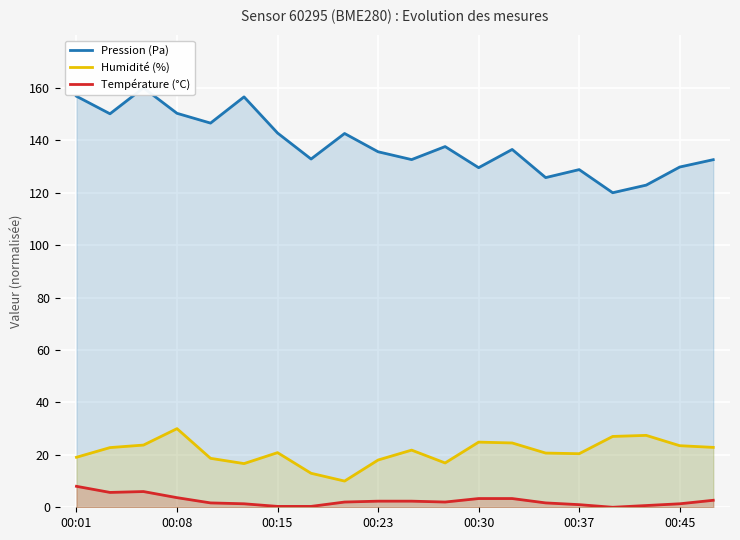

What is the highest value of the Pression (Pa) series?

160.0